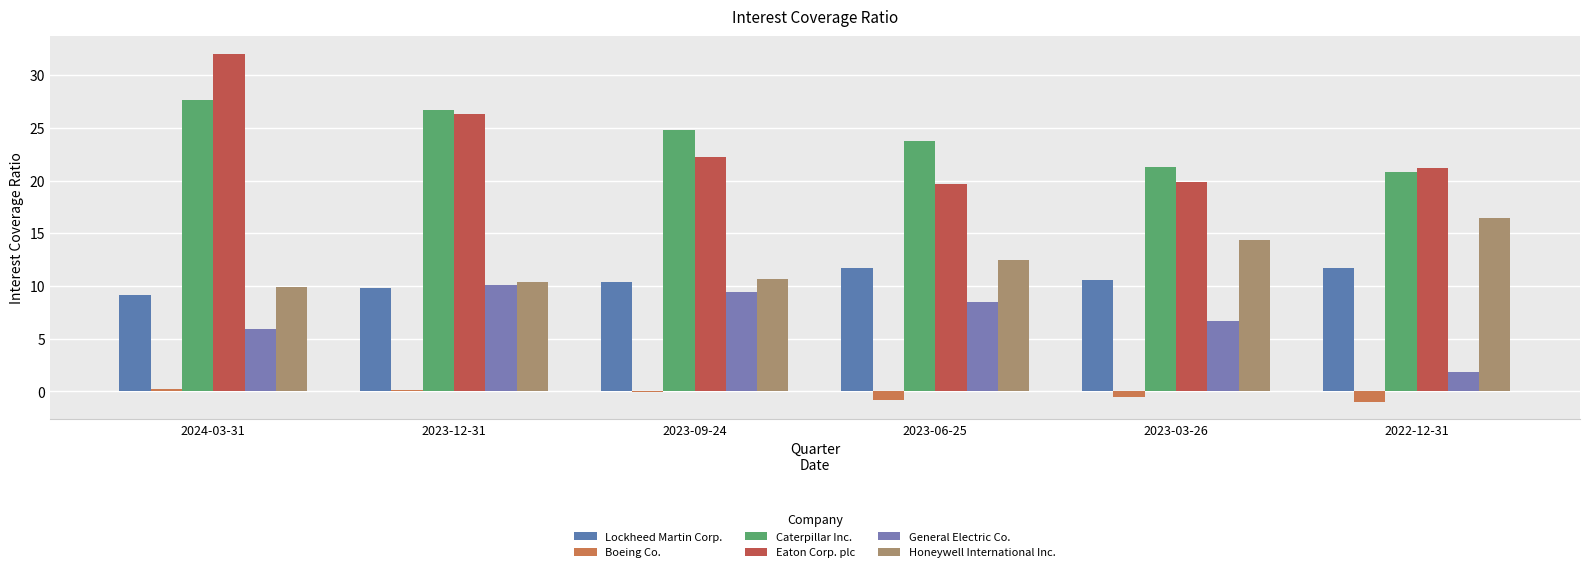

Are the bars grouped side by side (vs. stacked)?

Yes